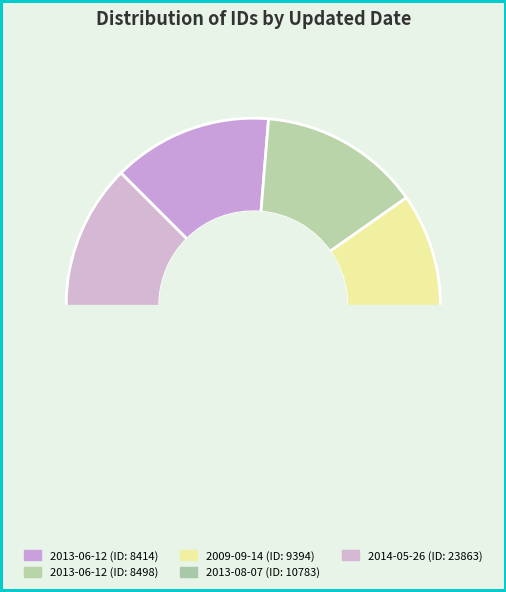

Combined, do 2013-06-12 and 2009-09-14 account for over 50%?

No